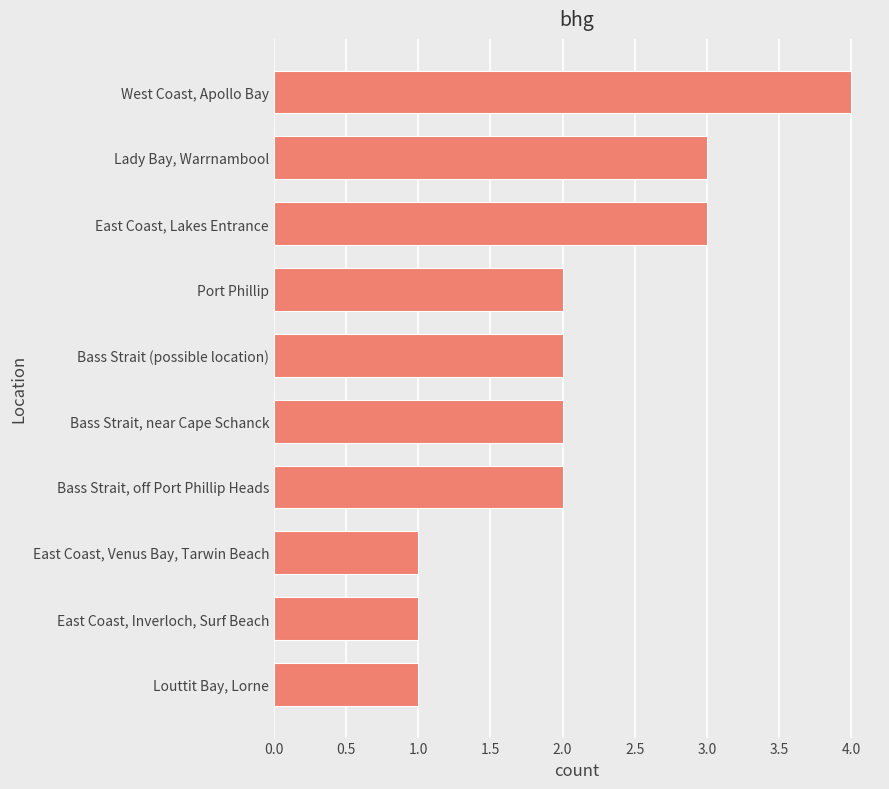

True or false: the data shows 1 at Bass Strait, off Port Phillip Heads.

False